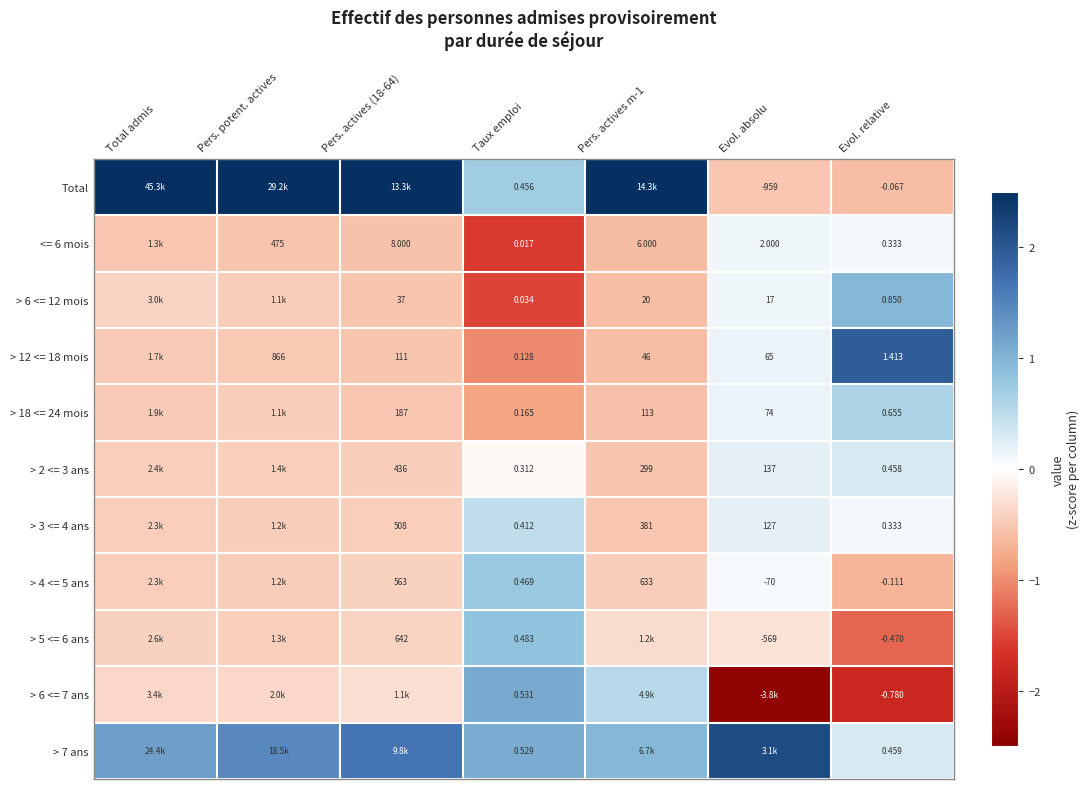

Is the value of > 2 <= 3 ans at Evol. absolu greater than the value of > 7 ans at Evol. relative?

Yes